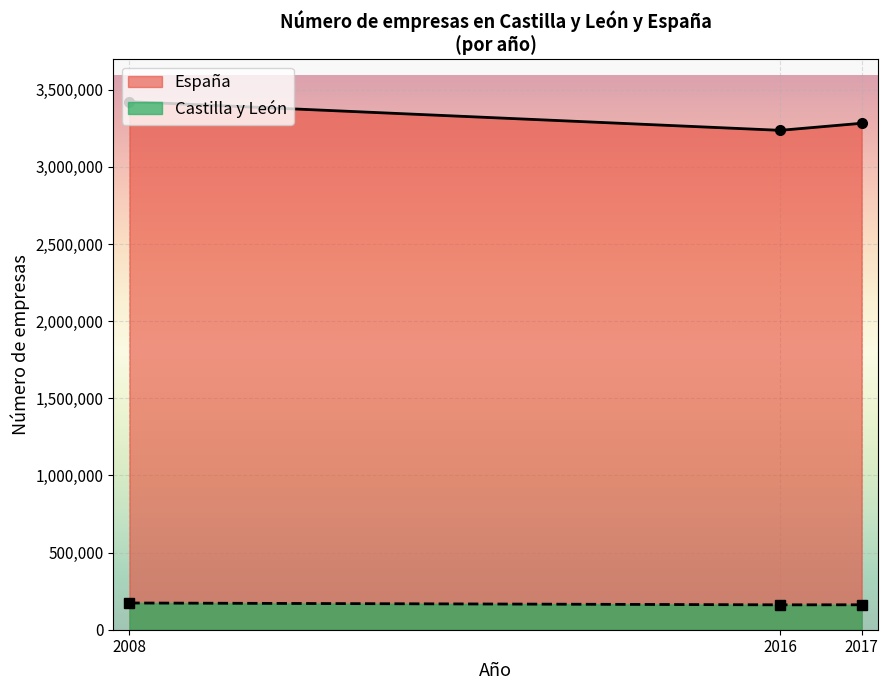

Does the chart display data point markers on the line(s)?

Yes